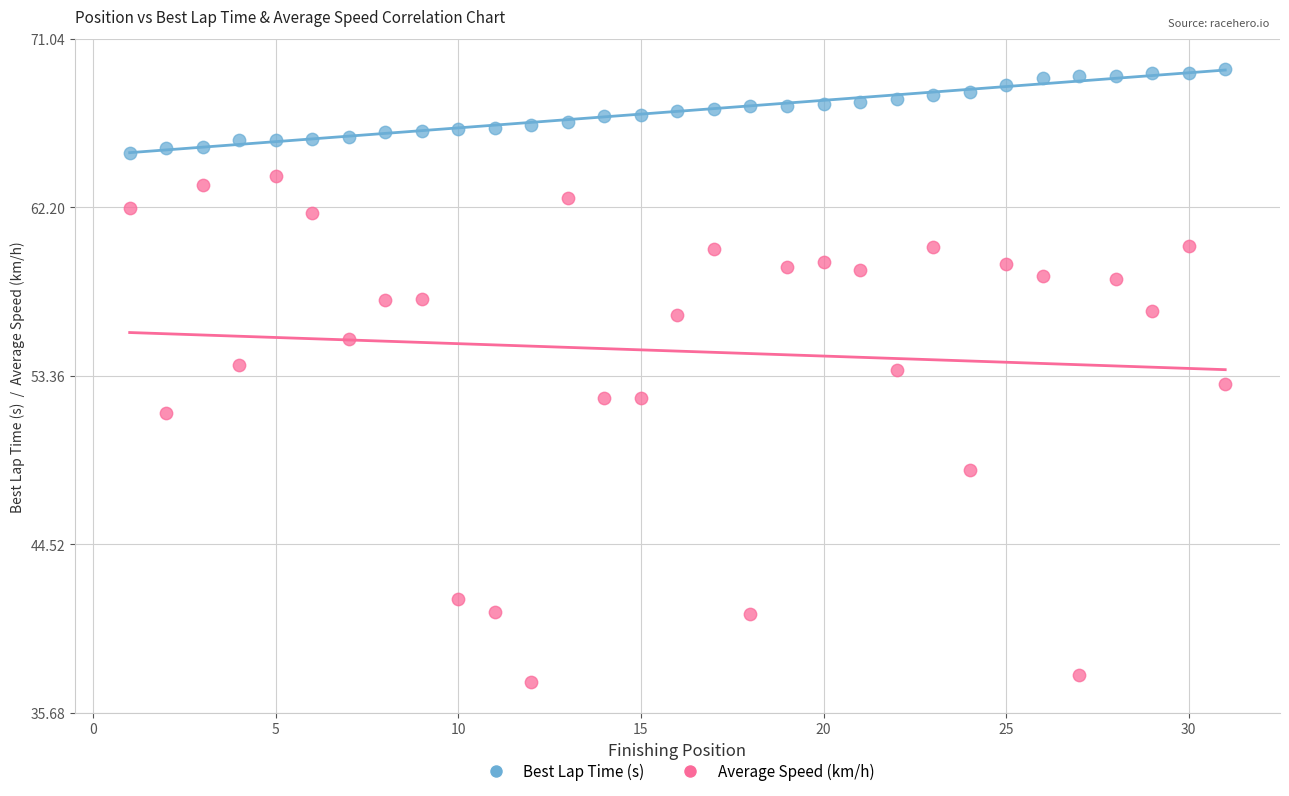

What is the X range (max minus min) for the scatter plot?

30.0